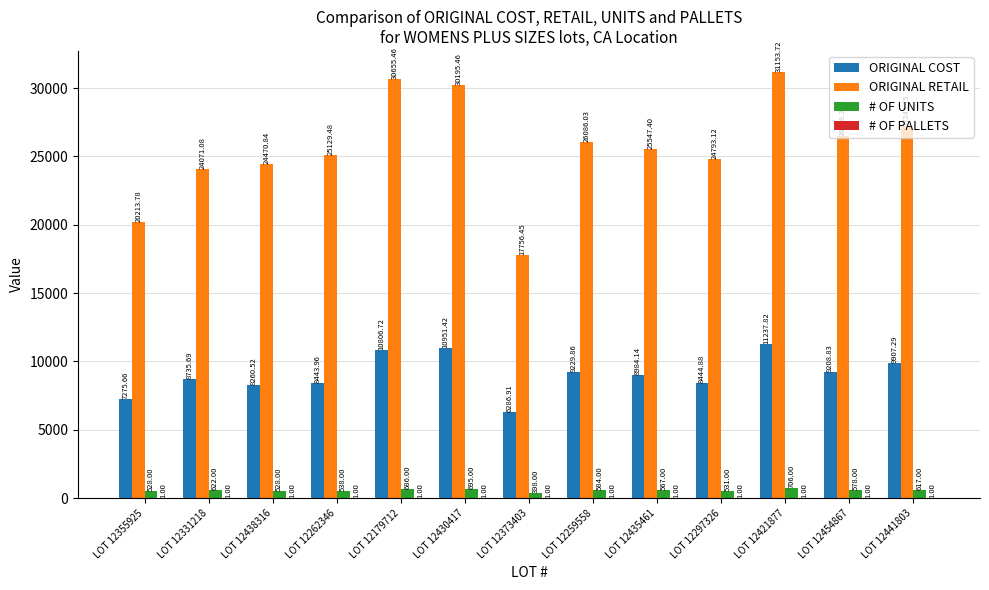

How many series are shown in this chart?

4